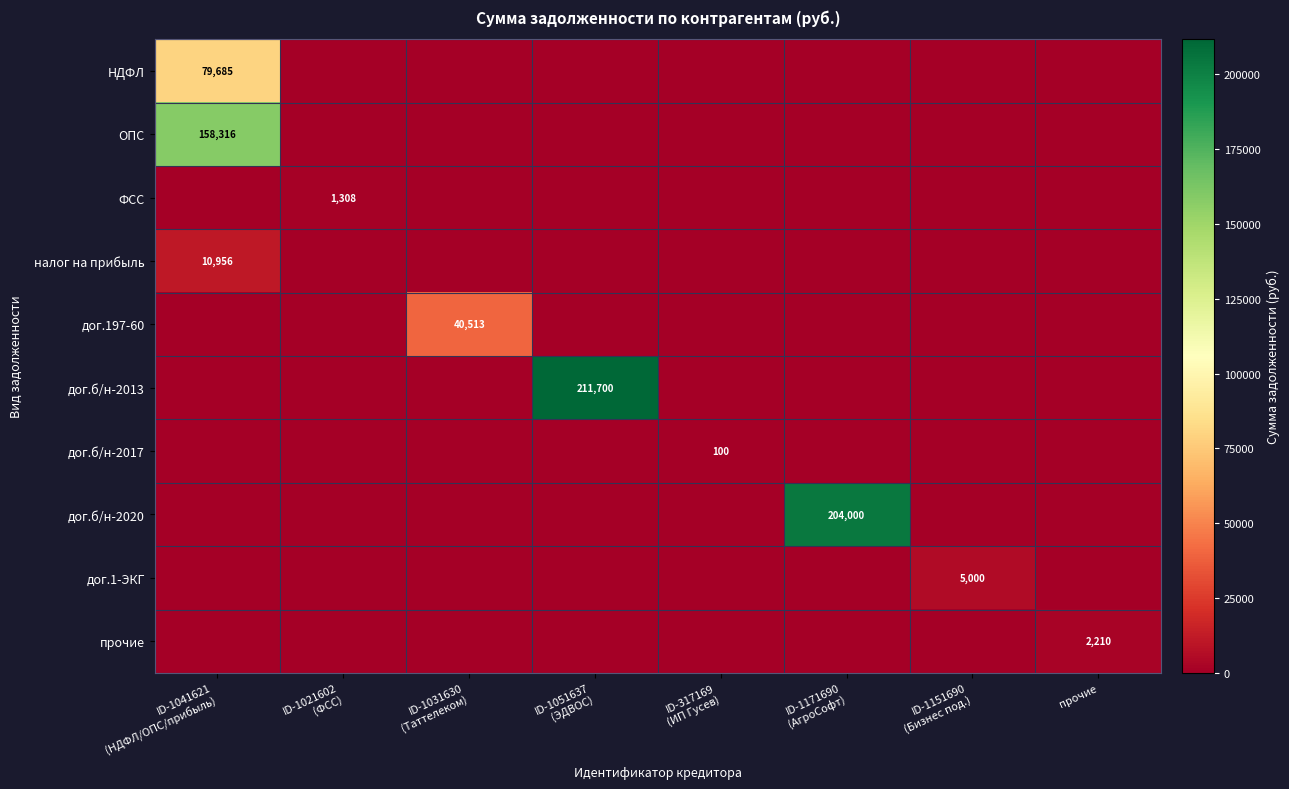

True or false: дог.1-ЭКГ has a value of 5000.0 at ID-1151690 (Бизнес под.).

True